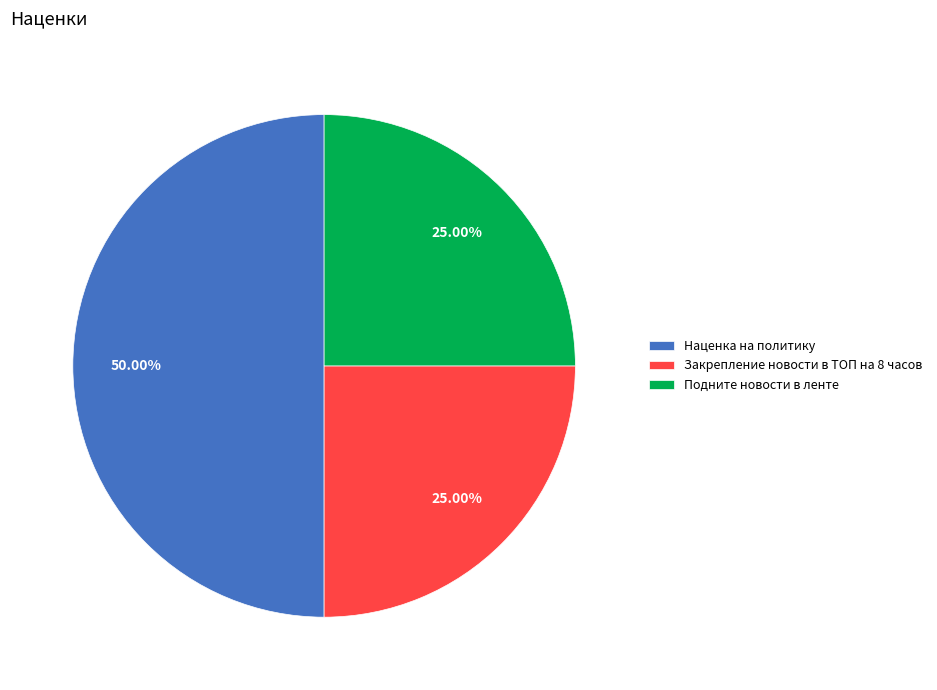

To the nearest percent, what is the combined percentage of Подните новости в ленте and Закрепление новости в ТОП на 8 часов?

50%